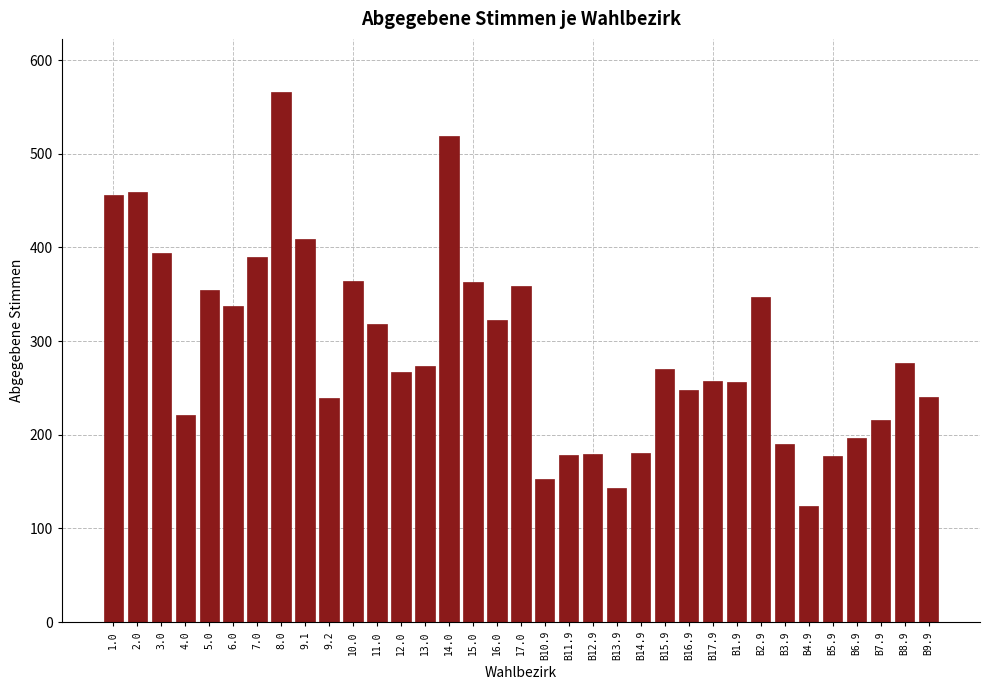

Which label corresponds to the smallest value in the chart?

B4.9